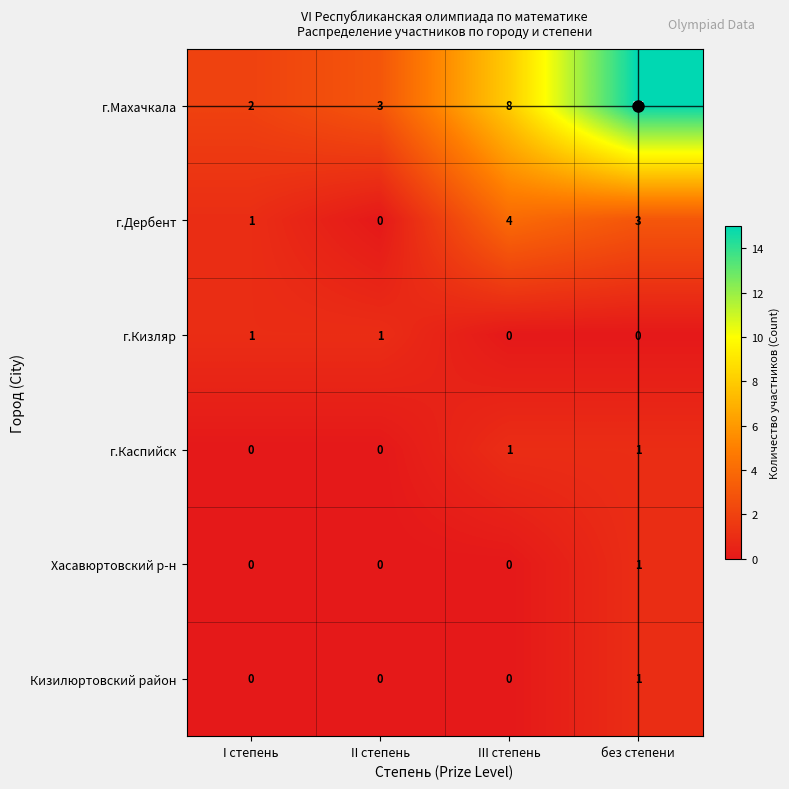

Between I степень and III степень, which series saw the biggest shift?

г.Махачкала